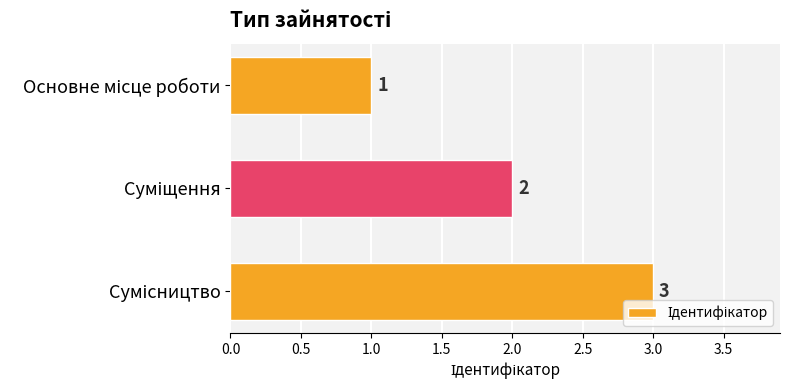

Count the values in the range 1 to 3.

3